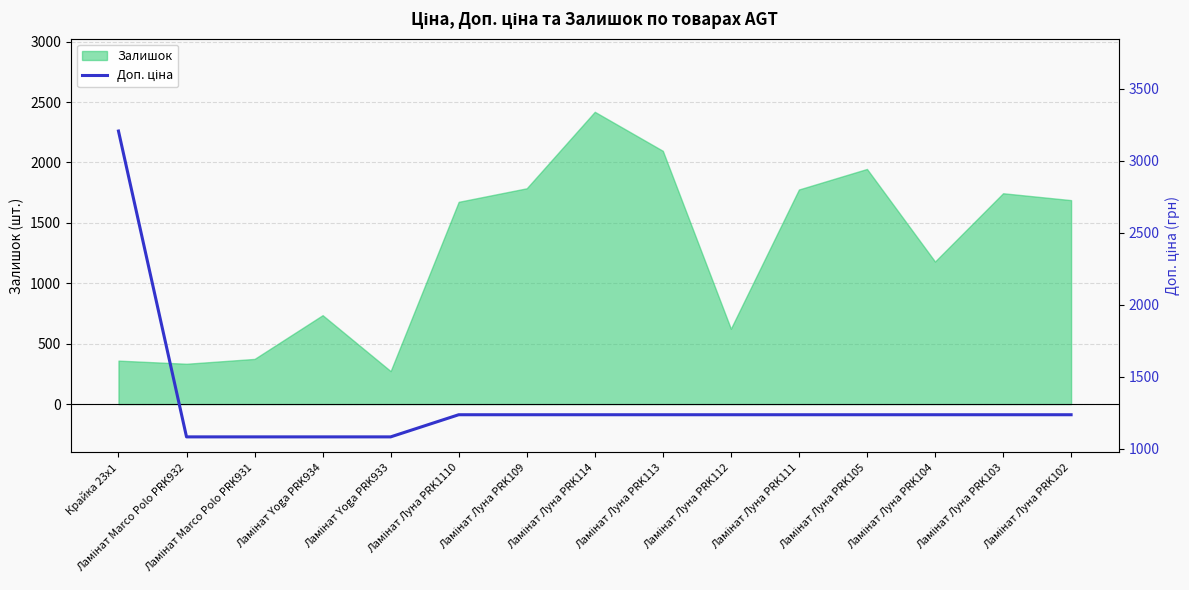

What is the label of the 4th point from the right?

Ламінат Луна PRK105